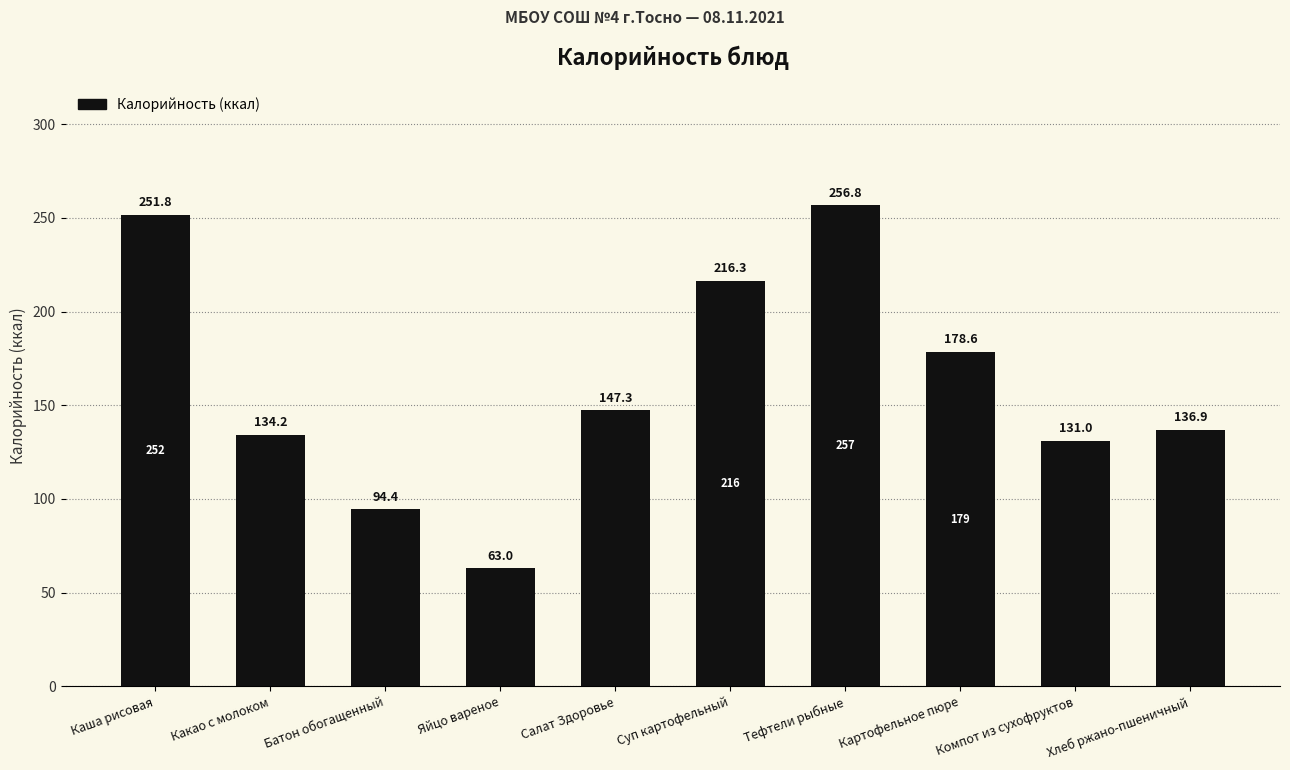

Rank the categories by value from lowest to highest.

Яйцо вареное, Батон обогащенный, Компот из сухофруктов, Какао с молоком, Хлеб ржано-пшеничный, Салат Здоровье, Картофельное пюре, Суп картофельный, Каша рисовая, Тефтели рыбные